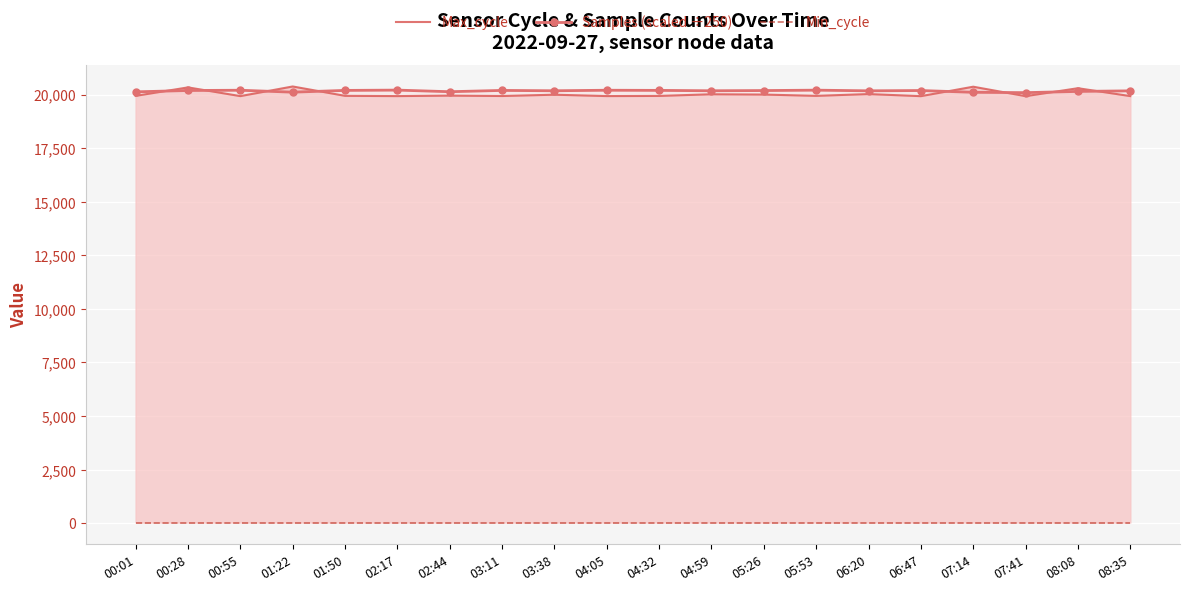

What are all the series names shown in the legend?

Max_cycle, Samples (scaled ÷250), Min_cycle